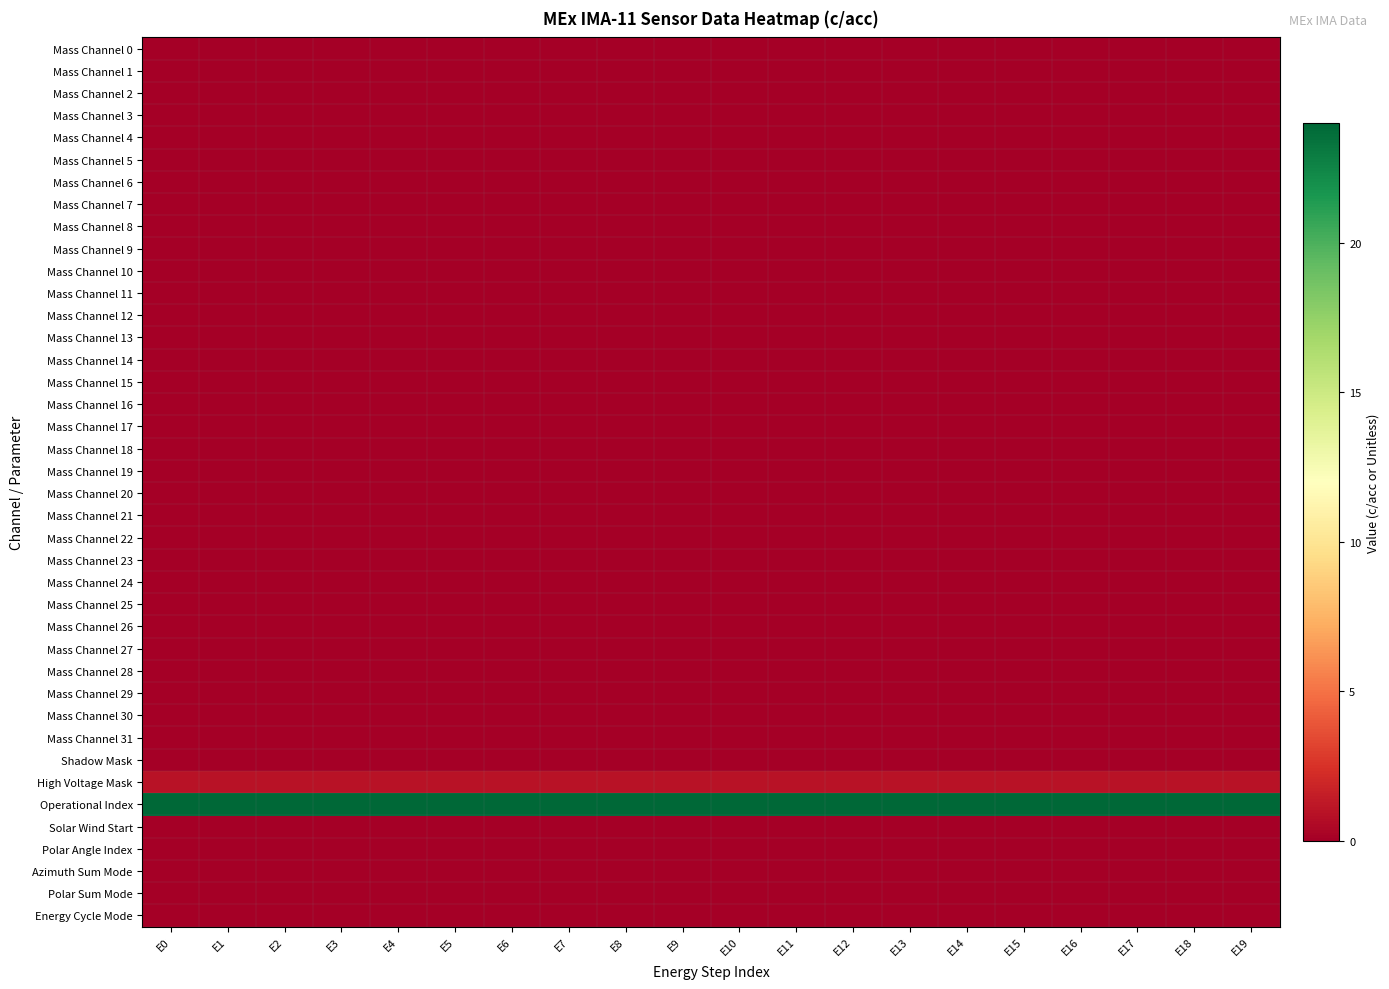

What is the total value across all series at E17?

25